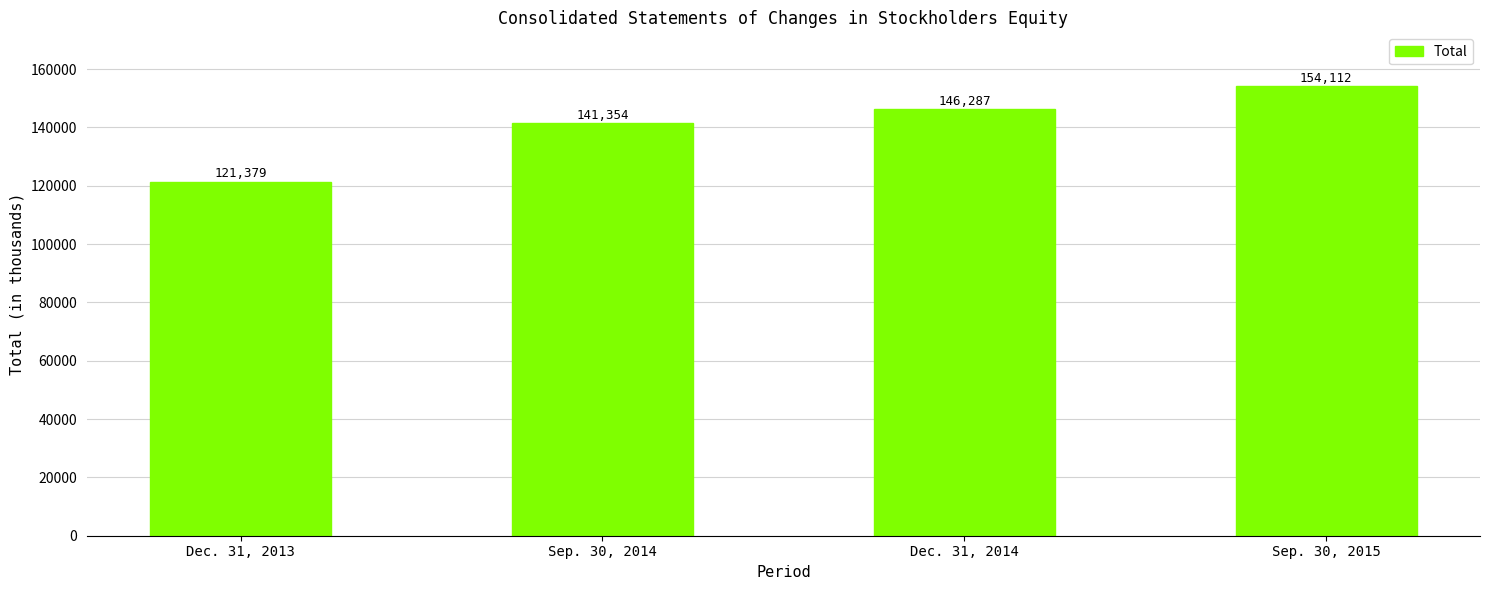

What is the minimum value shown in the chart?

121379